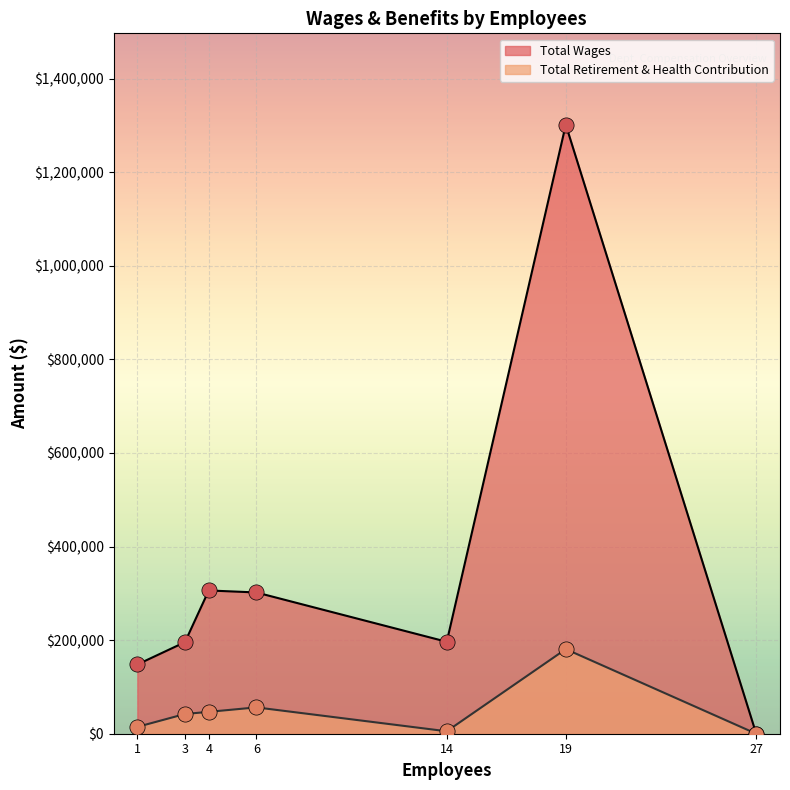

Is the value of Total Retirement & Health Contribution at 6 greater than the value of Total Wages at 27?

Yes